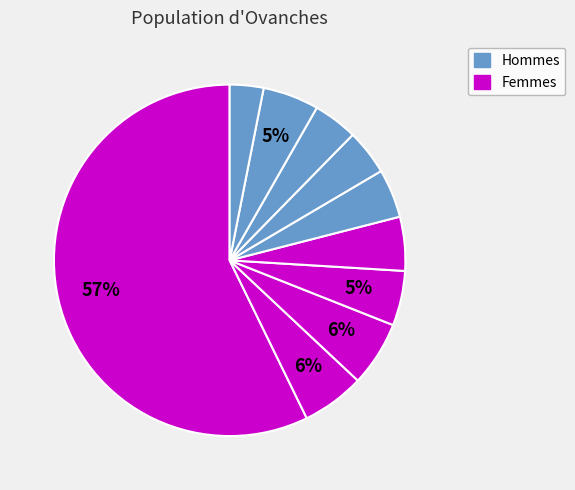

How many segments does this pie chart have?

10